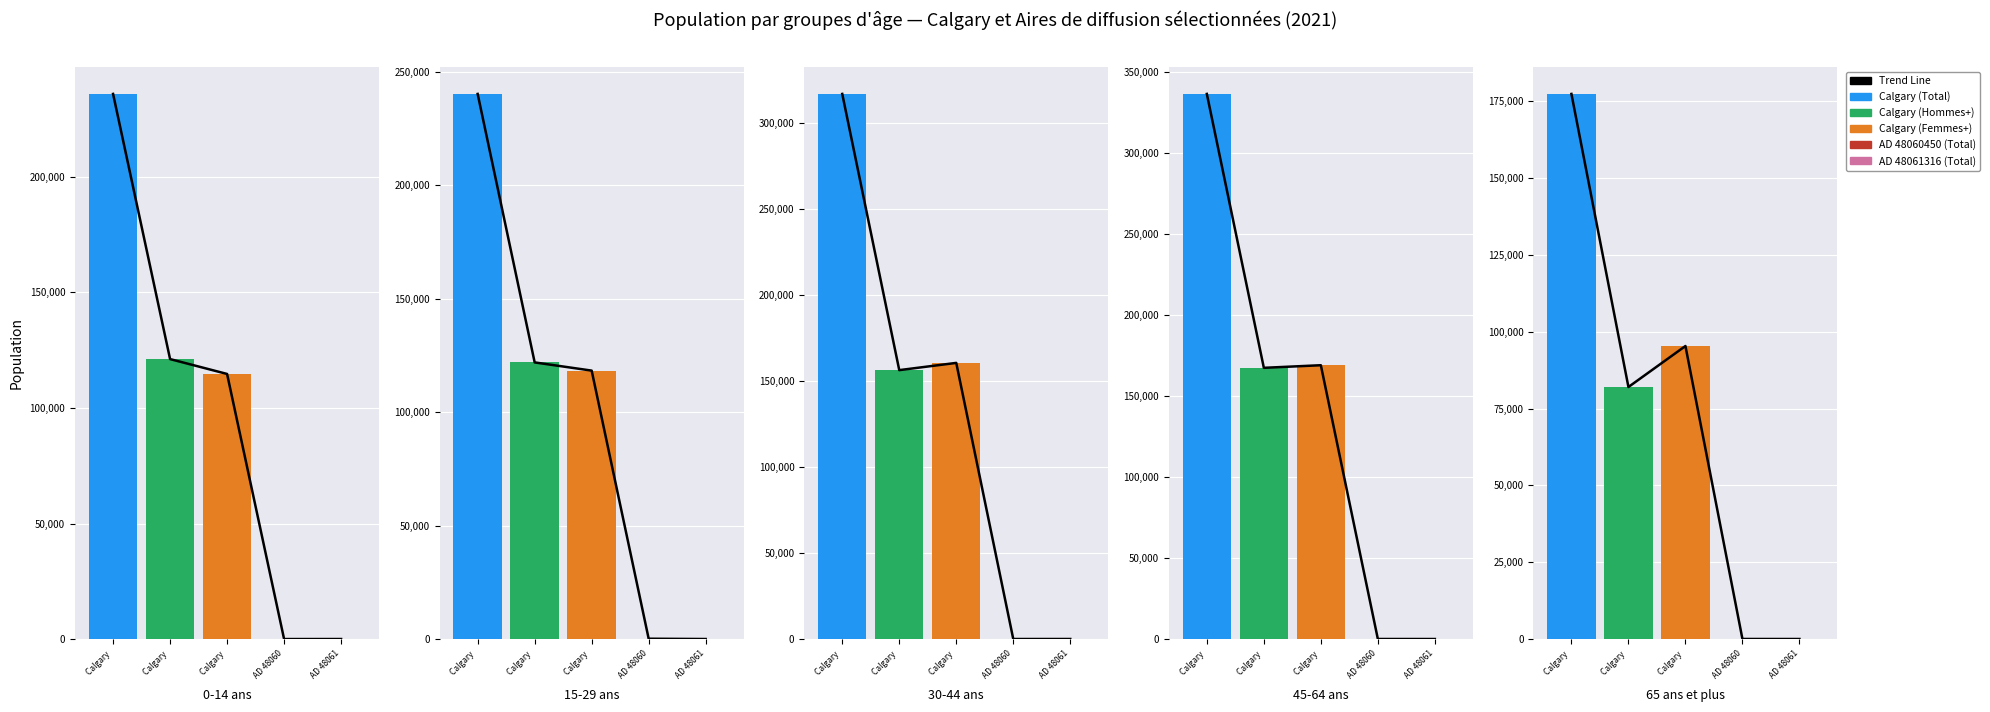

True or false: the data shows 235855 at Calgary .

True